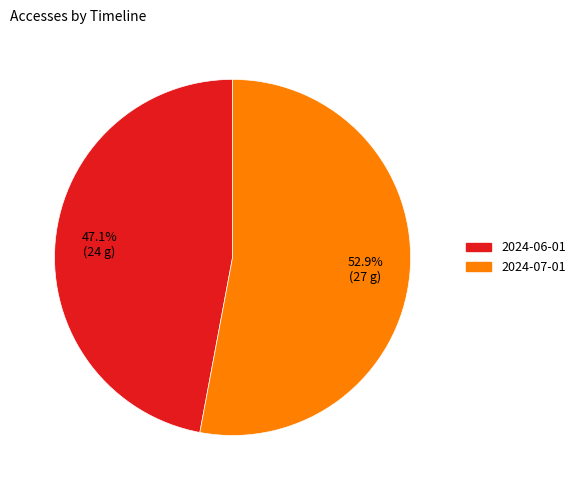

What percentage do 2024-06-01 and 2024-07-01 together represent?

100.0%